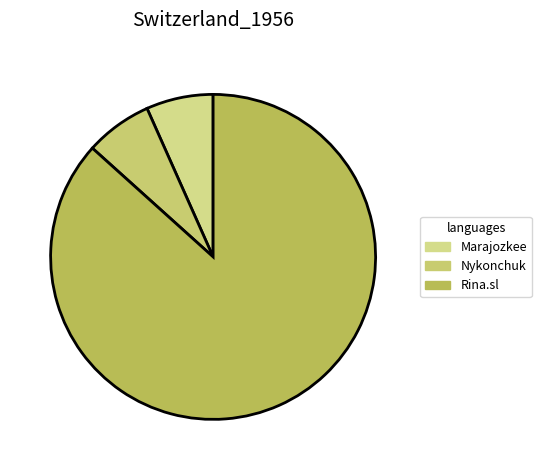

What is the change in value from Marajozkee to Rina.sl?

+12